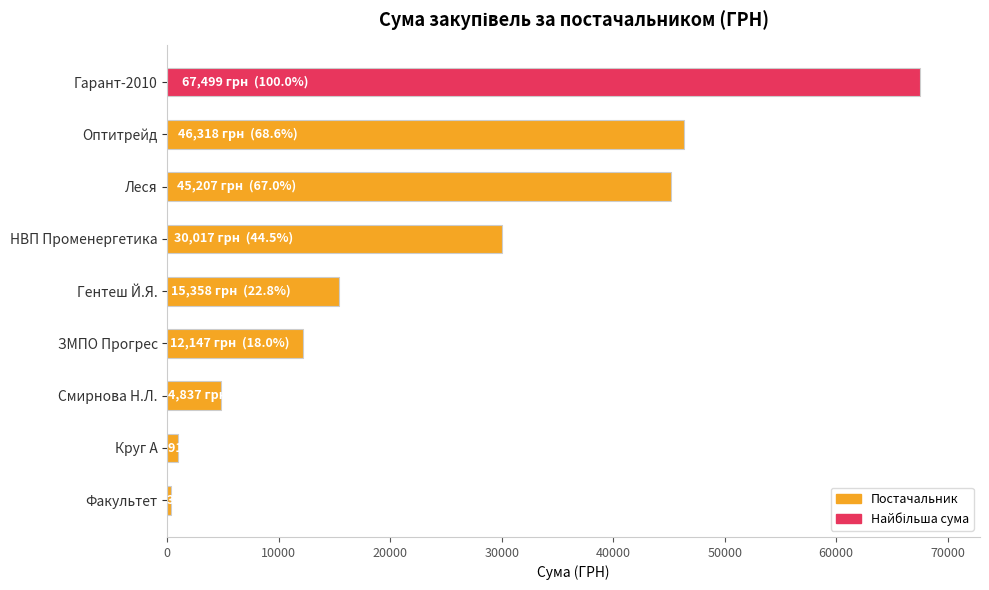

True or false: the data shows 16623.6 at ЗМПО Прогрес.

False